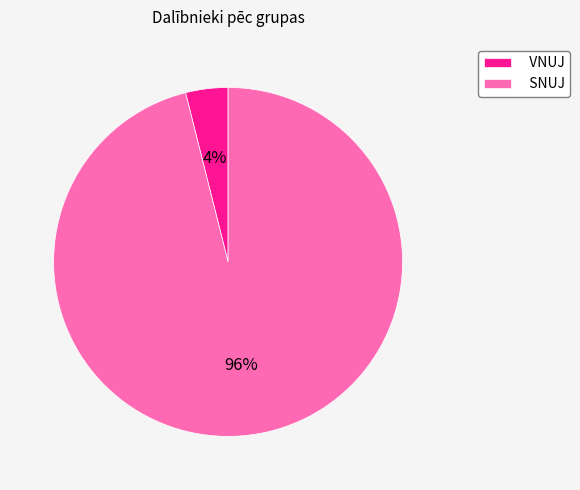

Count the number of slices in the pie.

2